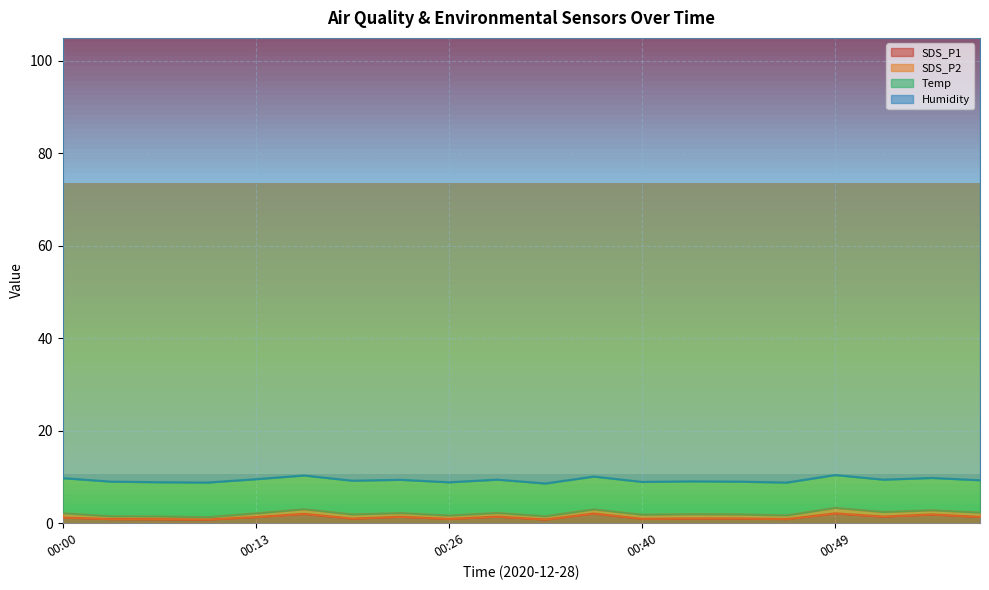

Reading left to right, transcribe all the data shown in this chart.

SDS_P1: 00:00=1.2	00:03=0.9	00:05=0.9	00:07=0.8	00:13=1.3	00:16=2.0	00:18=1.0	00:21=1.4	00:26=0.9	00:32=1.4	00:35=0.8	00:37=2.1	00:40=1.0	00:42=1.0	00:44=1.0	00:47=0.9	00:49=2.1	00:52=1.4	00:54=1.9	00:57=1.4
SDS_P2: 00:00=0.9	00:03=0.6	00:05=0.6	00:07=0.5	00:13=0.8	00:16=1.0	00:18=0.9	00:21=0.8	00:26=0.7	00:32=0.8	00:35=0.7	00:37=0.9	00:40=0.9	00:42=0.9	00:44=0.9	00:47=0.8	00:49=1.2	00:52=1.0	00:54=0.9	00:57=0.9
Temp: 00:00=7.6	00:03=7.5	00:05=7.4	00:07=7.5	00:13=7.4	00:16=7.3	00:18=7.3	00:21=7.2	00:26=7.2	00:32=7.2	00:35=7.1	00:37=7.1	00:40=7.1	00:42=7.1	00:44=7.1	00:47=7.1	00:49=7.1	00:52=7.0	00:54=7.0	00:57=7.0
Humidity: 00:00=99.9	00:03=99.9	00:05=99.9	00:07=99.9	00:13=99.9	00:16=99.9	00:18=99.9	00:21=99.9	00:26=99.9	00:32=99.9	00:35=99.9	00:37=99.9	00:40=99.9	00:42=99.9	00:44=99.9	00:47=99.9	00:49=99.9	00:52=99.9	00:54=99.9	00:57=99.9